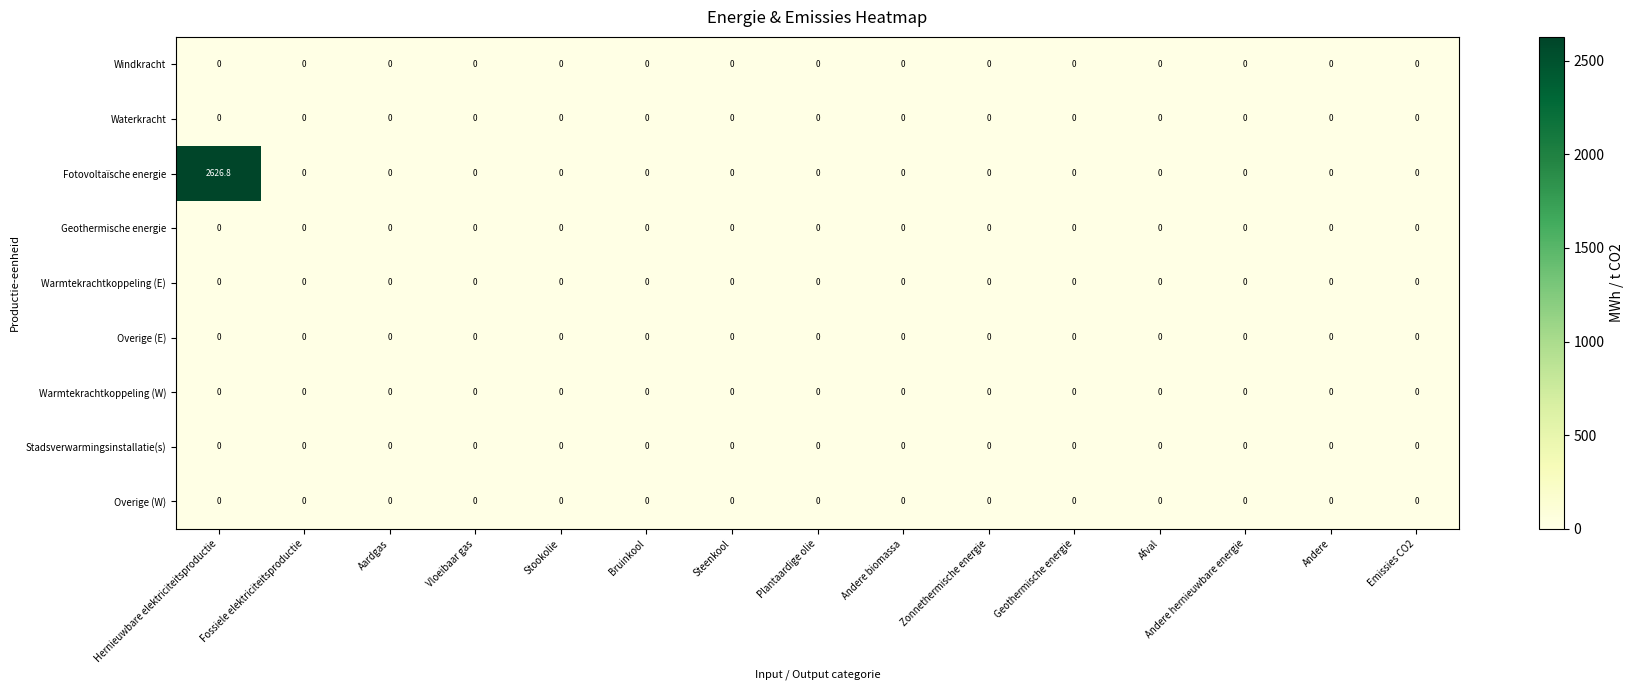

What is the maximum value shown in the chart?

2626.8